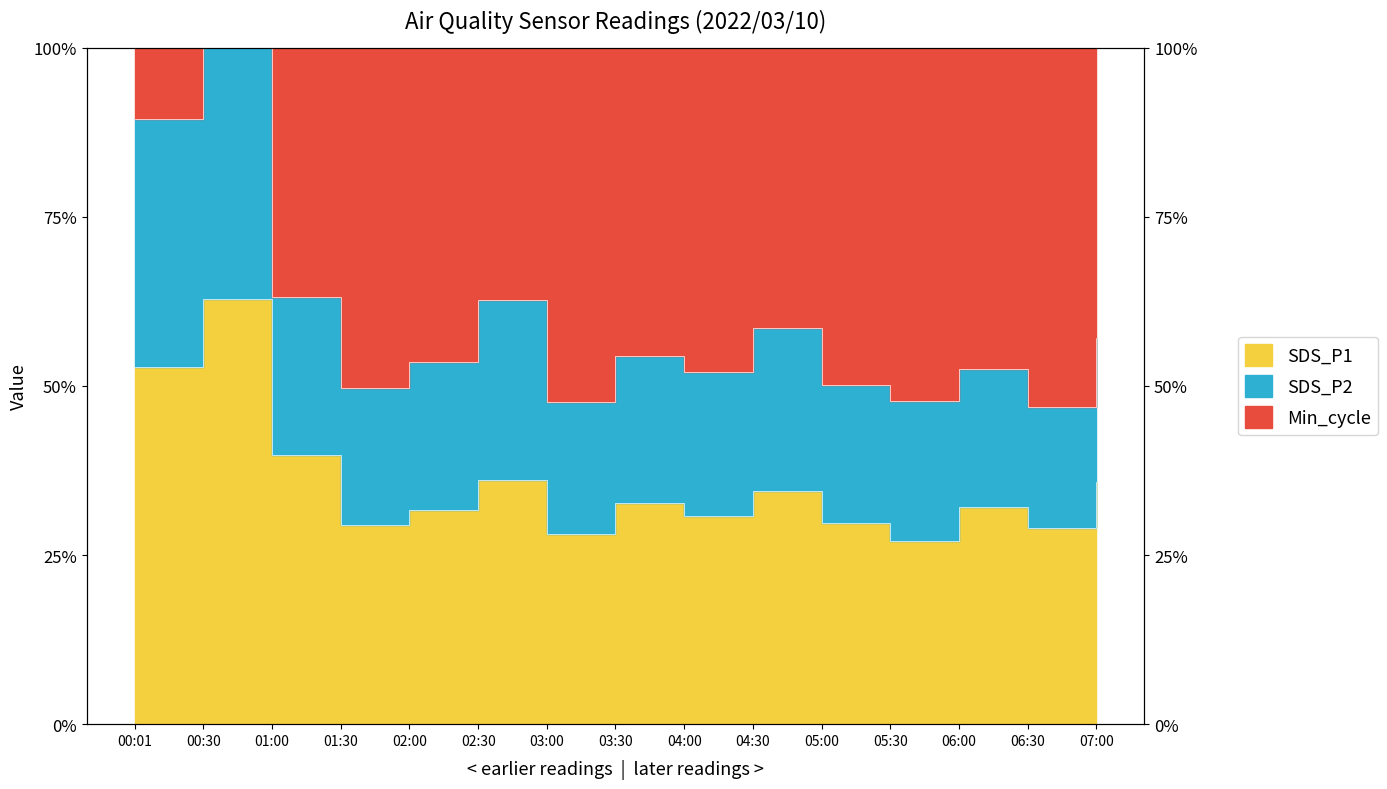

True or false: SDS_P2 and SDS_P1 intersect in this chart.

False